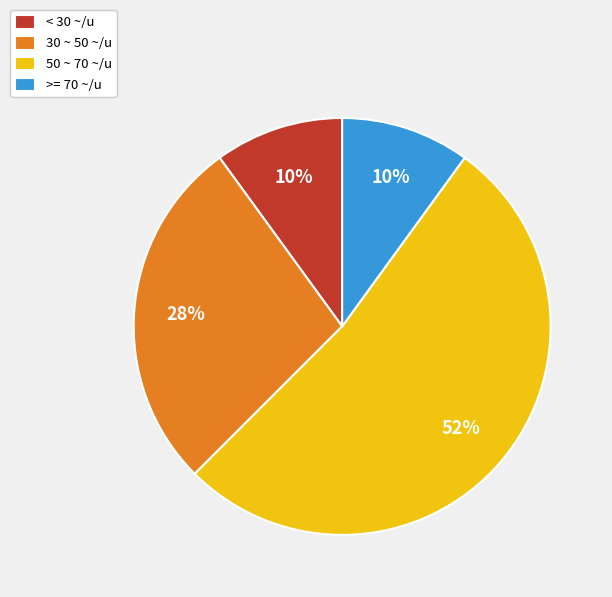

To the nearest percent, what is the average slice percentage?

25%